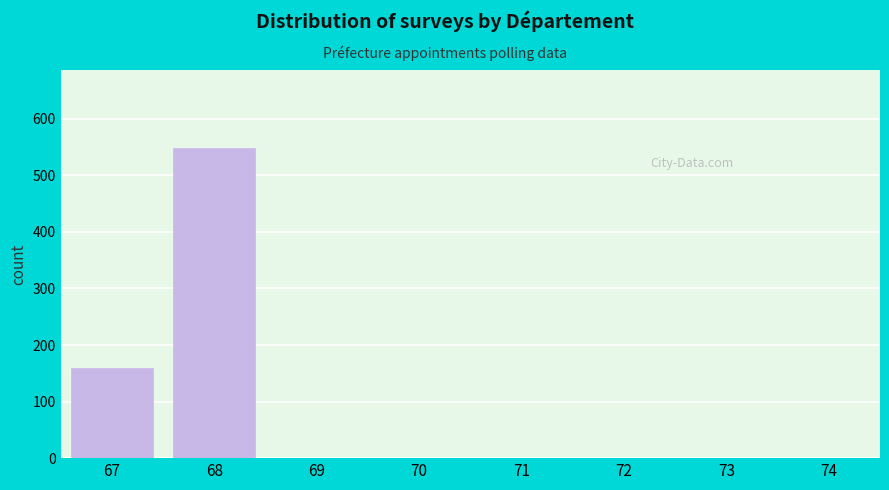

Reading left to right, list all the values displayed in this chart.

67=159	68=549	69=0	70=0	71=0	72=0	73=0	74=0